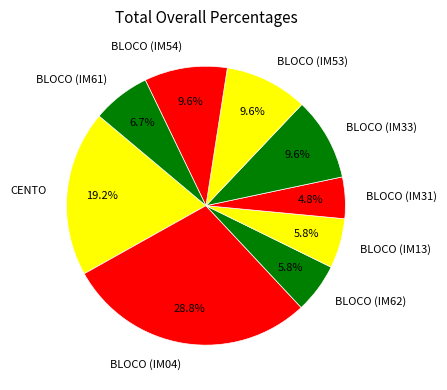

What percentage is the BLOCO (IM53) slice, to the nearest percent?

10%